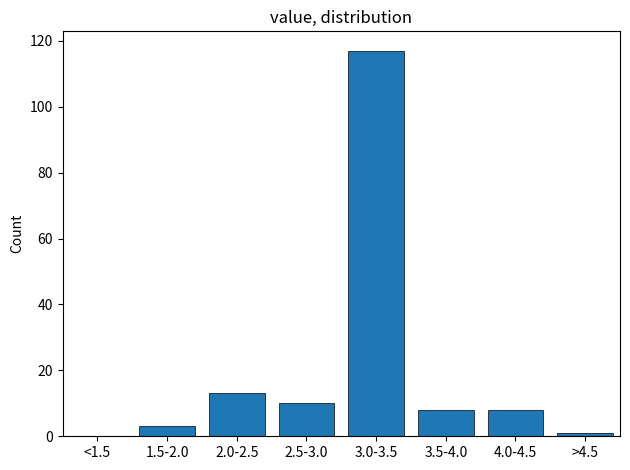

Reading left to right, transcribe all the data shown in this chart.

<1.5=0	1.5-2.0=3	2.0-2.5=13	2.5-3.0=10	3.0-3.5=117	3.5-4.0=8	4.0-4.5=8	>4.5=1